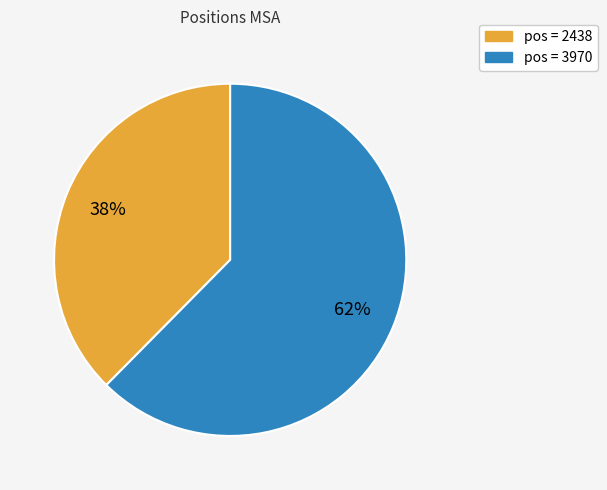

To the nearest percent, what is the average slice percentage?

50%